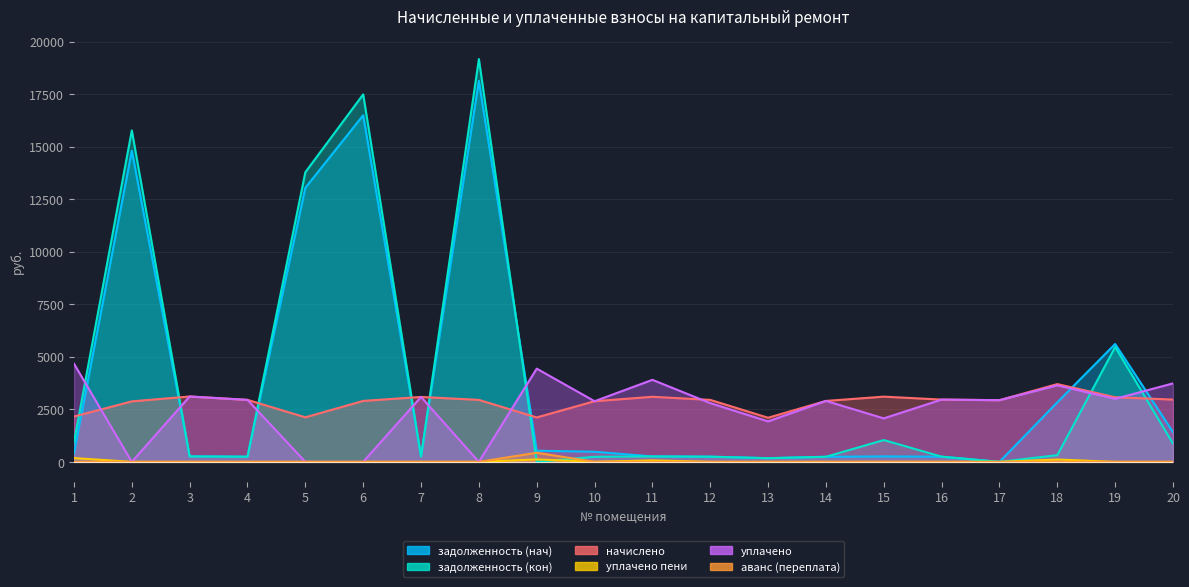

Is the value of уплачено at 10 greater than the value of задолженность (кон) at 13?

Yes